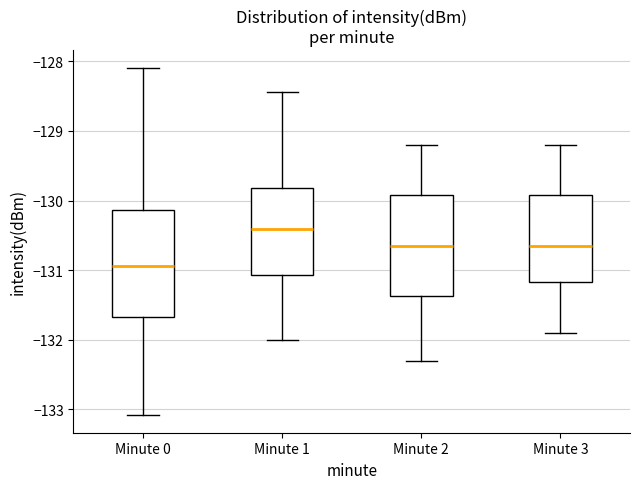

Reading left to right, read every box against the y-axis: the position of its median line, the range the box covers, and the ends of its whiskers. The values are not printed on the chart, so give them approximately, as read against the axis.

Minute 0: median -130.9, box -131.7 to -130.1, whiskers -133.1 to -128.1
Minute 1: median -130.4, box -131.1 to -129.8, whiskers -132.0 to -128.4
Minute 2: median -130.6, box -131.4 to -129.9, whiskers -132.3 to -129.2
Minute 3: median -130.6, box -131.2 to -129.9, whiskers -131.9 to -129.2